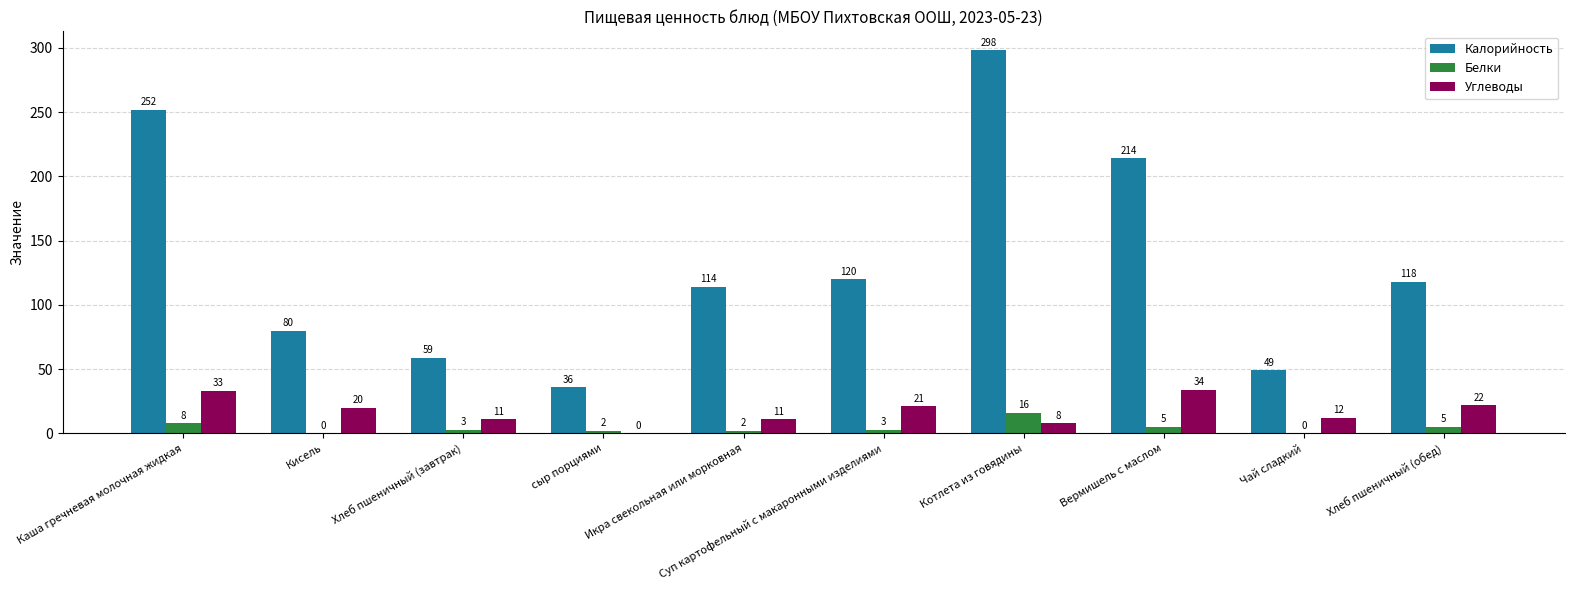

True or false: Углеводы has a value of 20 at сыр порциями.

False